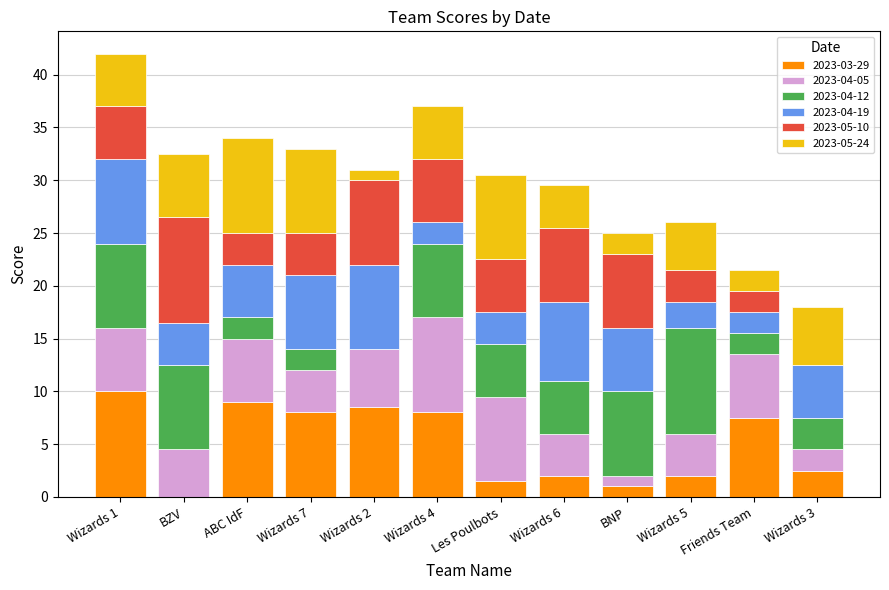

What is the total value across all series at Wizards 4?

37.0